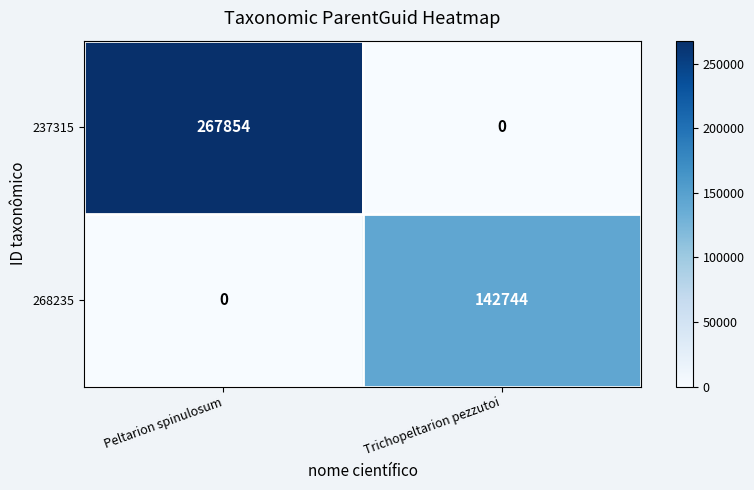

The 237315 series shows 267854 at Peltarion spinulosum. True or false?

True